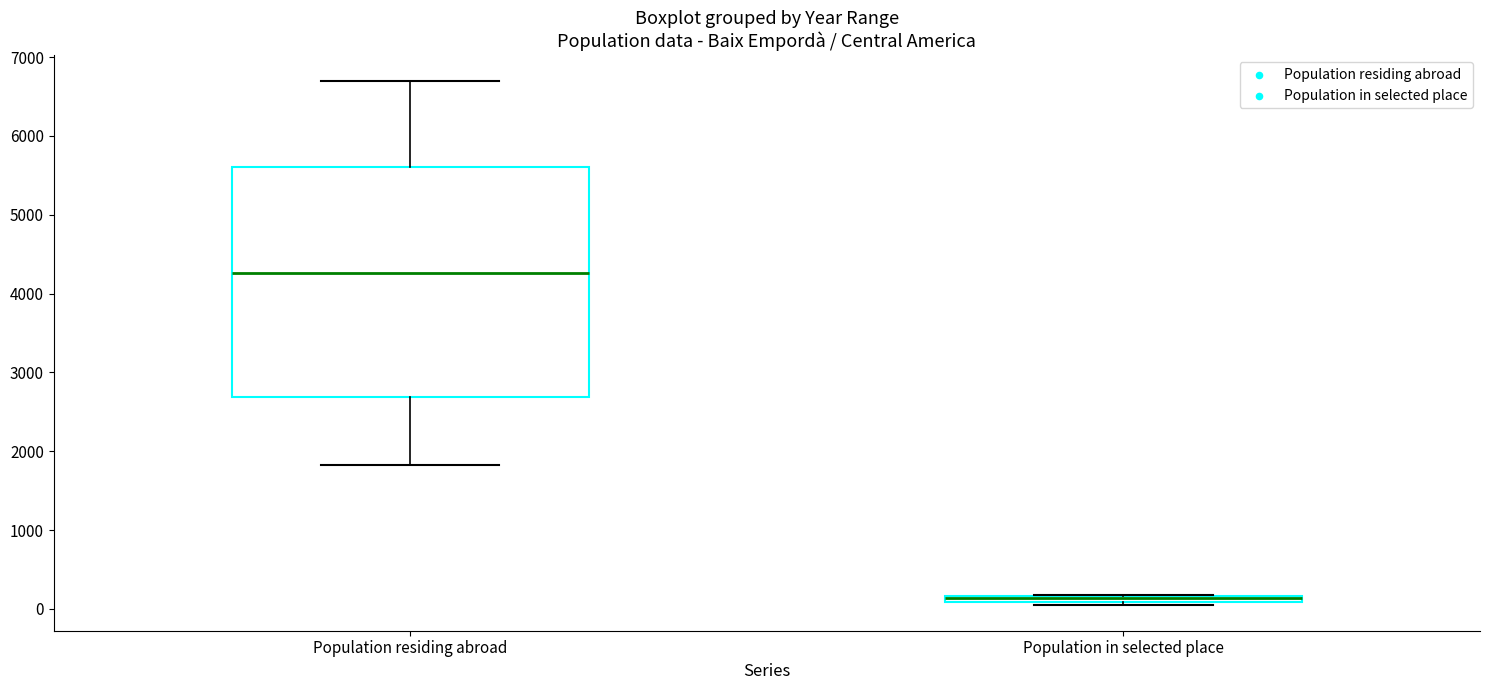

Which box is the tallest, from its lower edge to its upper edge?

Population residing abroad